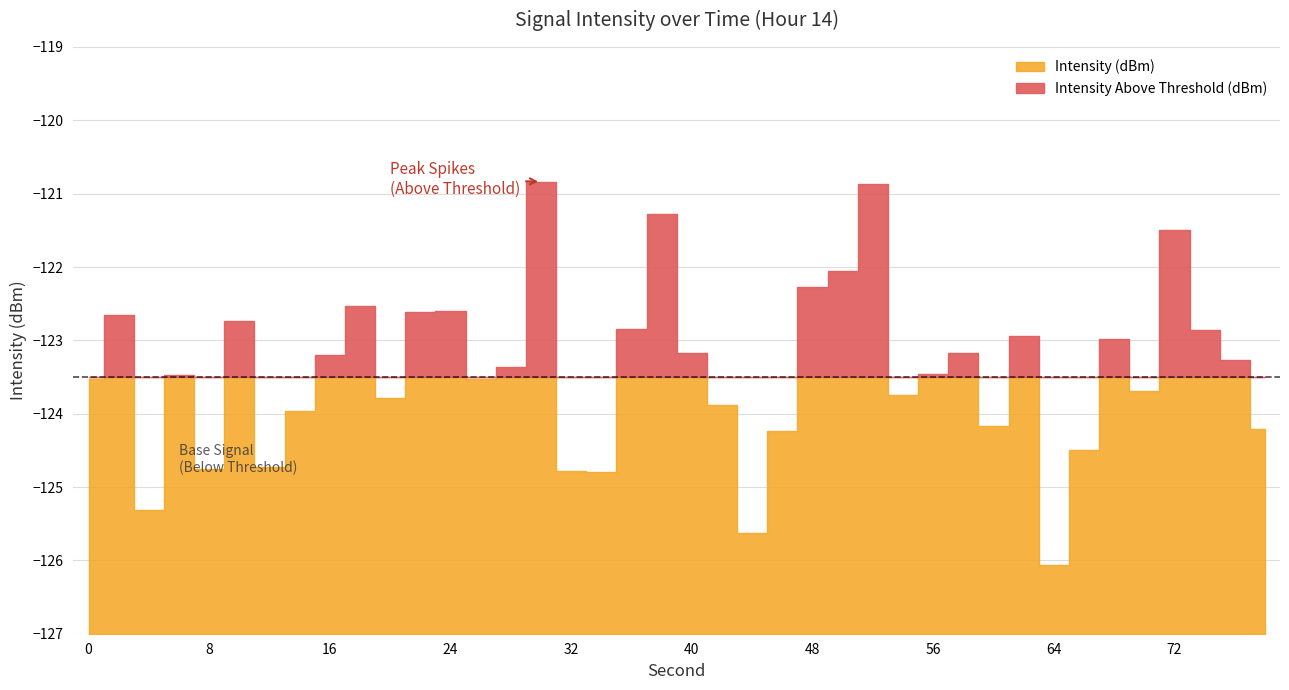

True or false: Intensity (dBm) and Intensity Above Threshold (dBm) cross at least once.

False